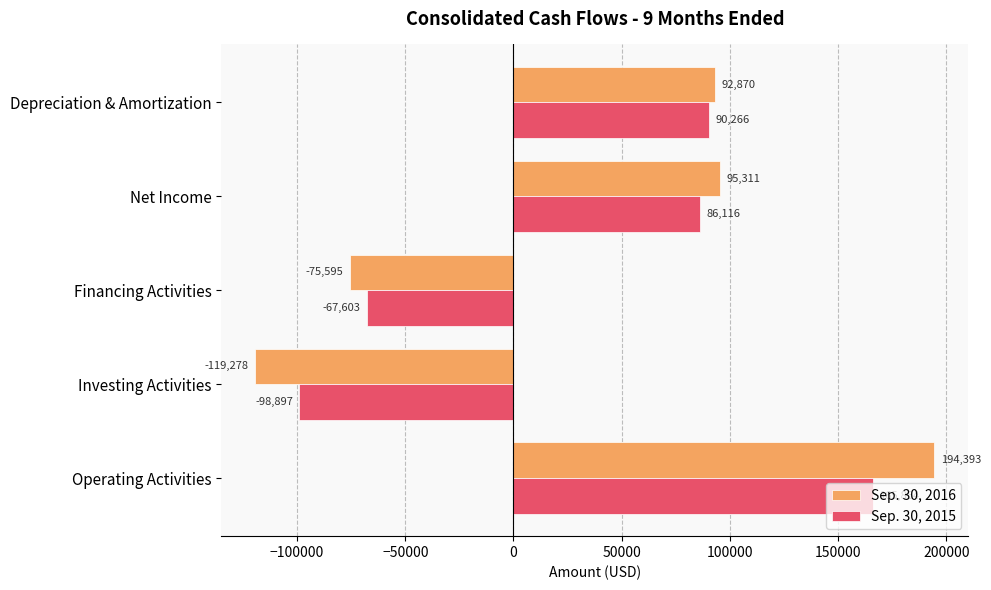

What are all the series names shown in the legend?

Sep. 30, 2016, Sep. 30, 2015